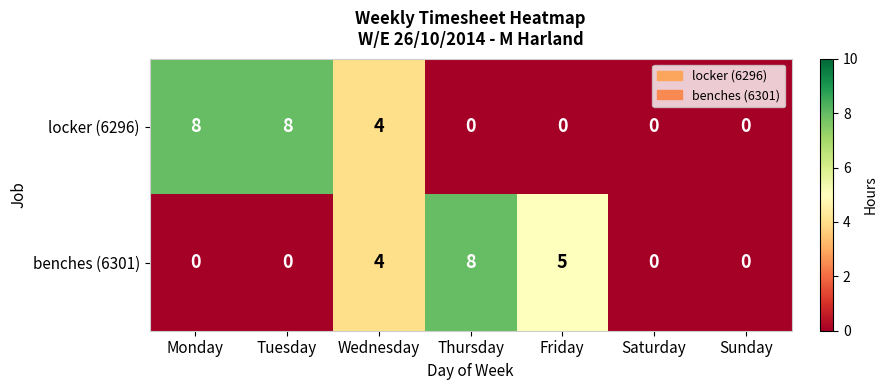

Reading left to right, transcribe all the data shown in this chart.

locker (6296): 8	8	4	0	0	0	0
benches (6301): 0	0	4	8	5	0	0